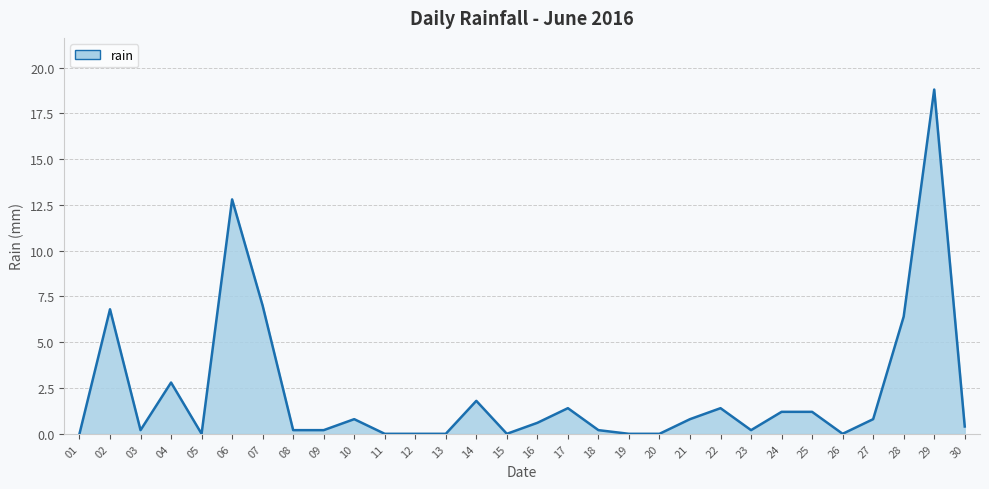

How many distinct data groups are displayed?

1